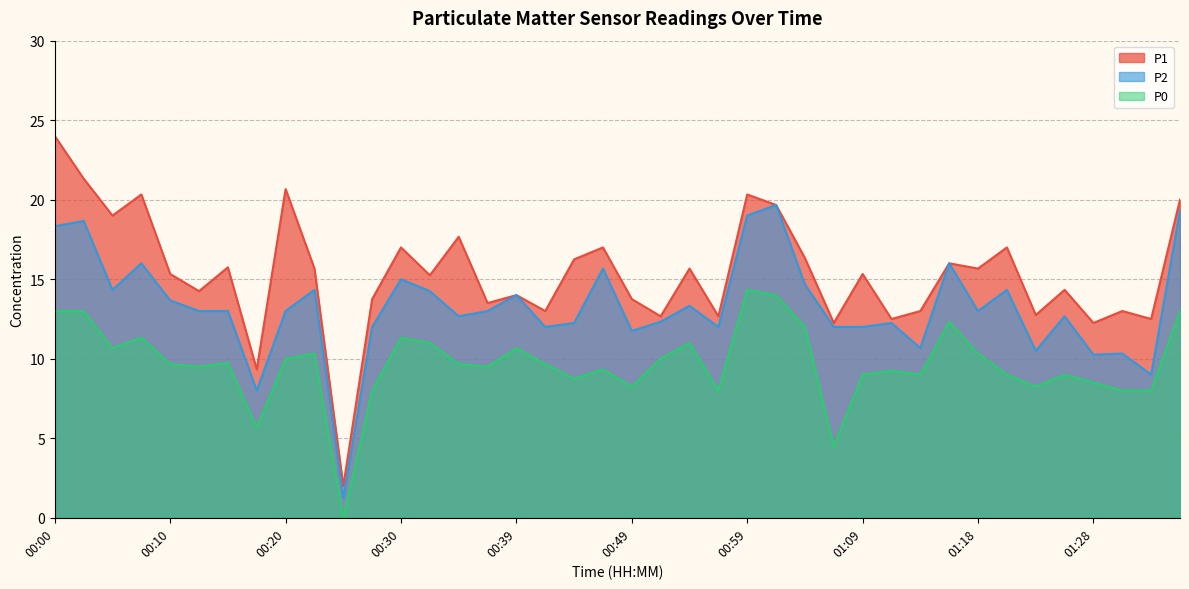

How many values in the P0 series are below 9?

11